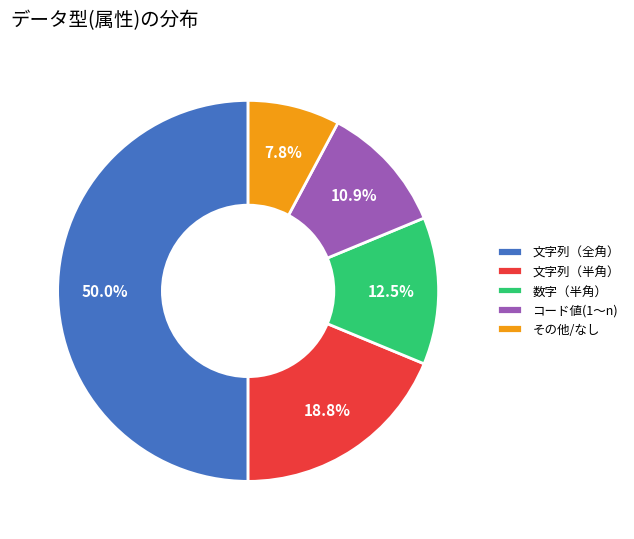

How many segments does this pie chart have?

5